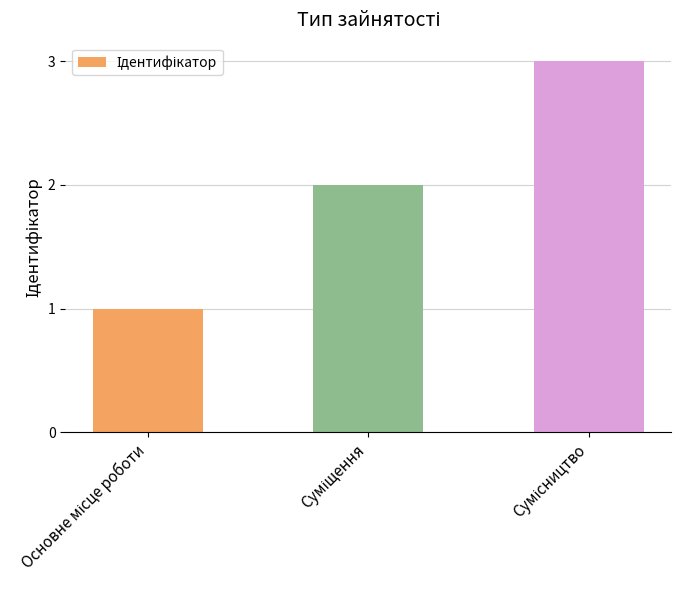

What is the maximum value shown in the chart?

3